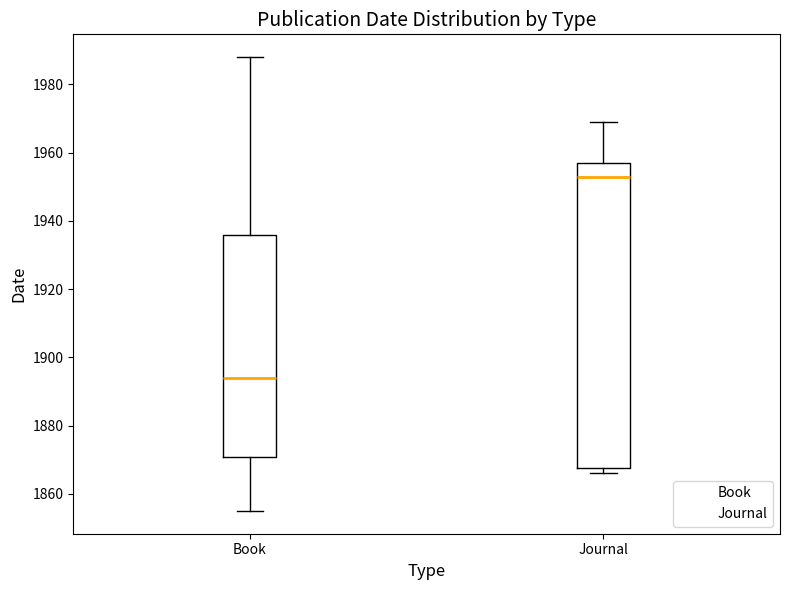

Where is the lower edge of the box for Journal on the y-axis? The values are not printed on the chart, so give them approximately, as read against the axis.

1868